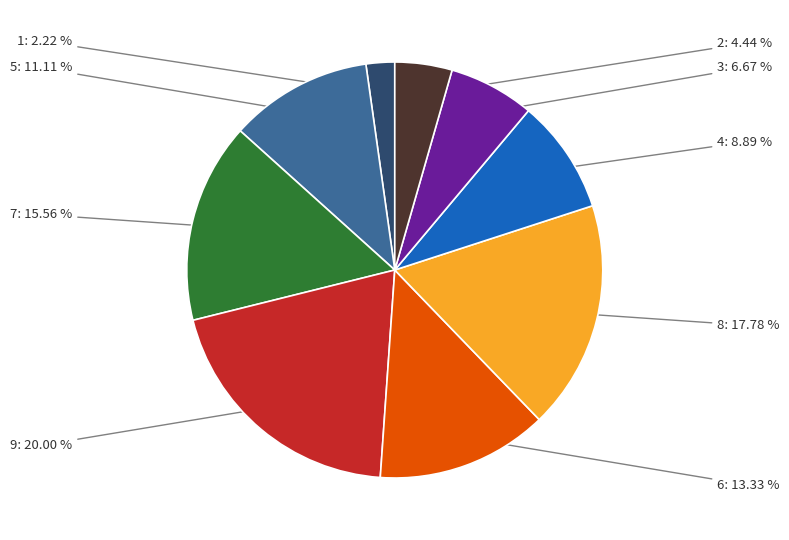

Is there any slice that represents more than half of the pie?

No